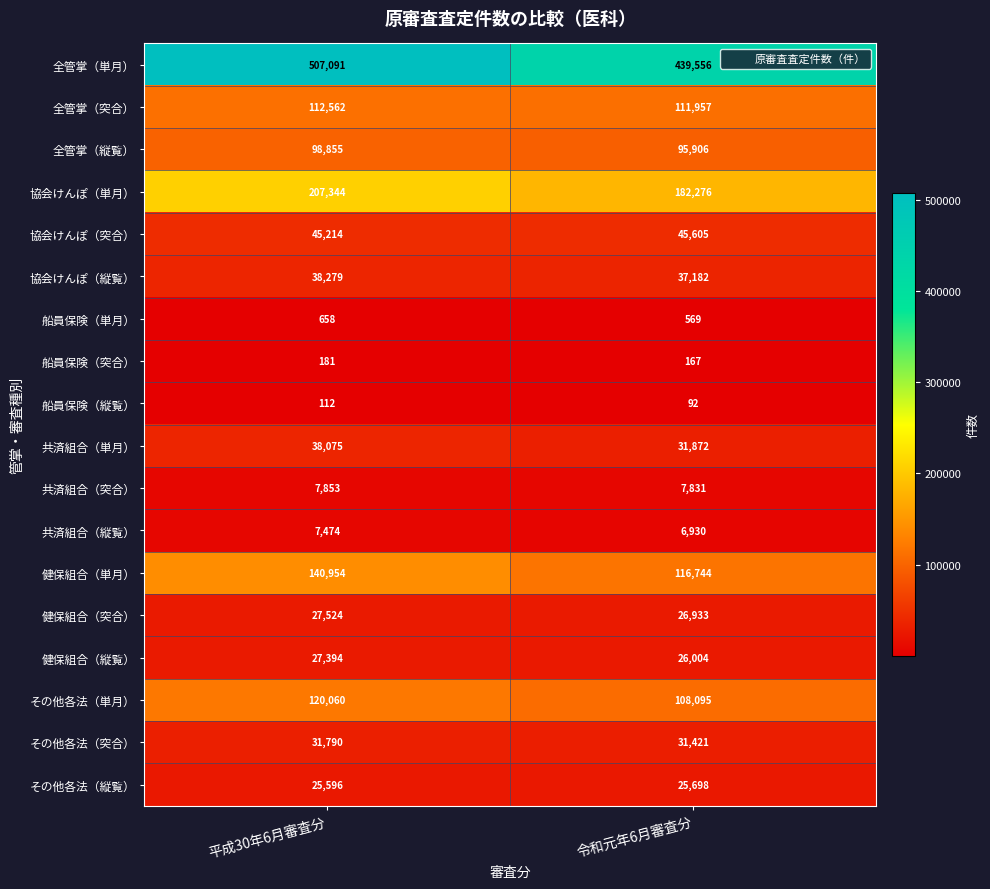

What is the difference between the その他各法（突合） values at 平成30年6月審査分 and 令和元年6月審査分?

369